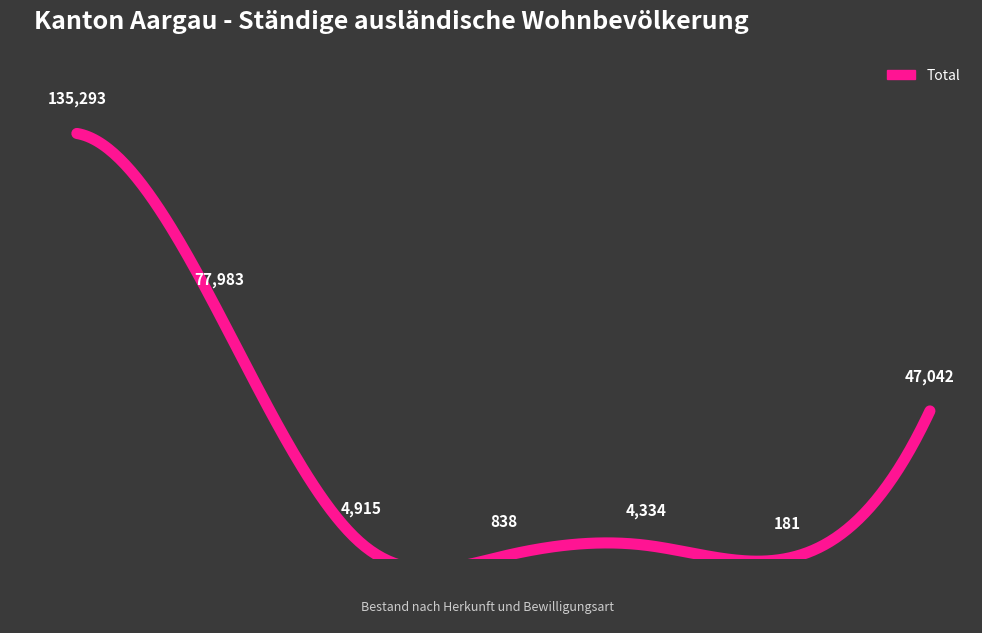

List the labels in order of value, largest first.

Europa, EU-17, Übrige Europa, EU-8, EU-Kroatien, EU-2, EFTA